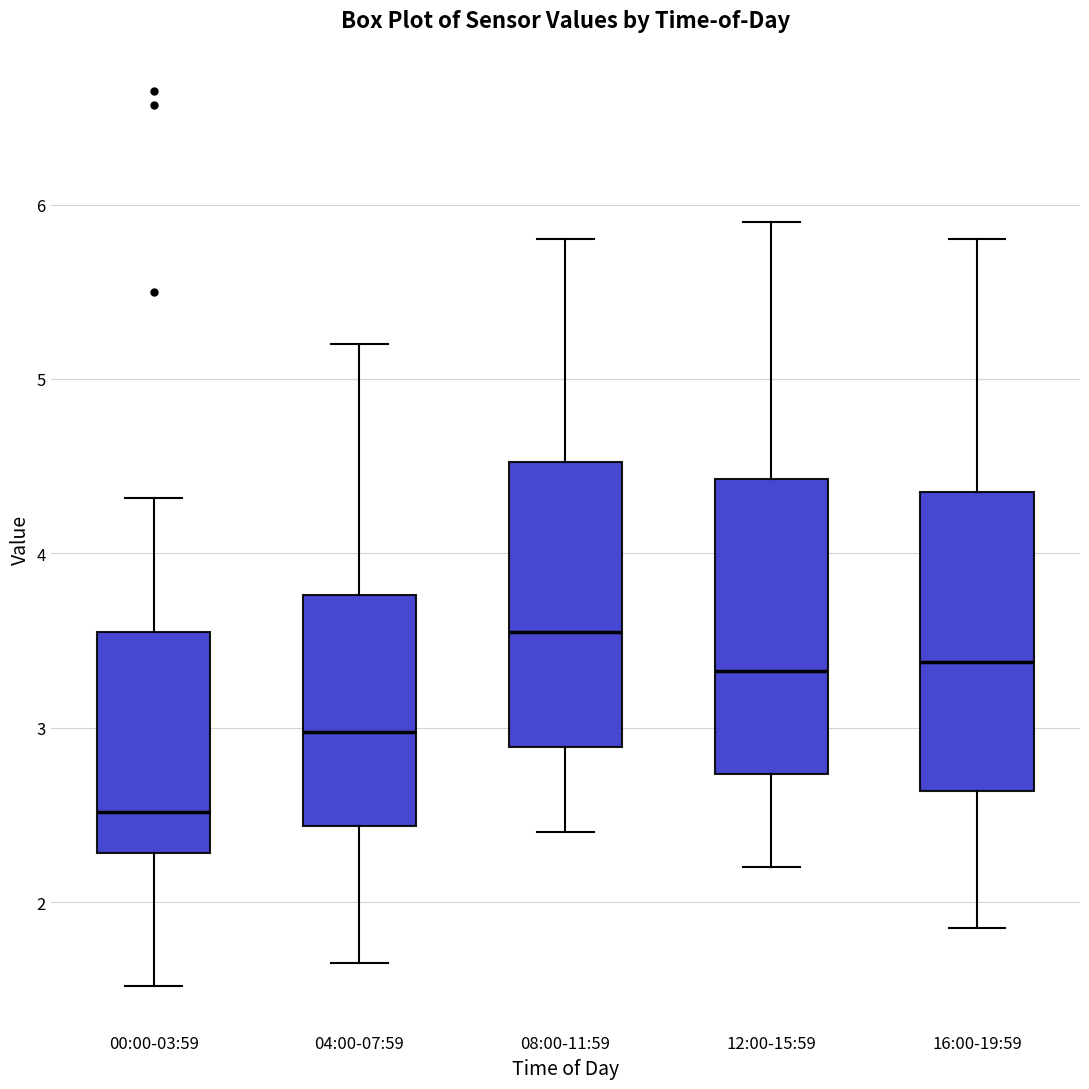

Where is the upper edge of the box for 12:00-15:59 on the y-axis? The values are not printed on the chart, so give them approximately, as read against the axis.

4.4